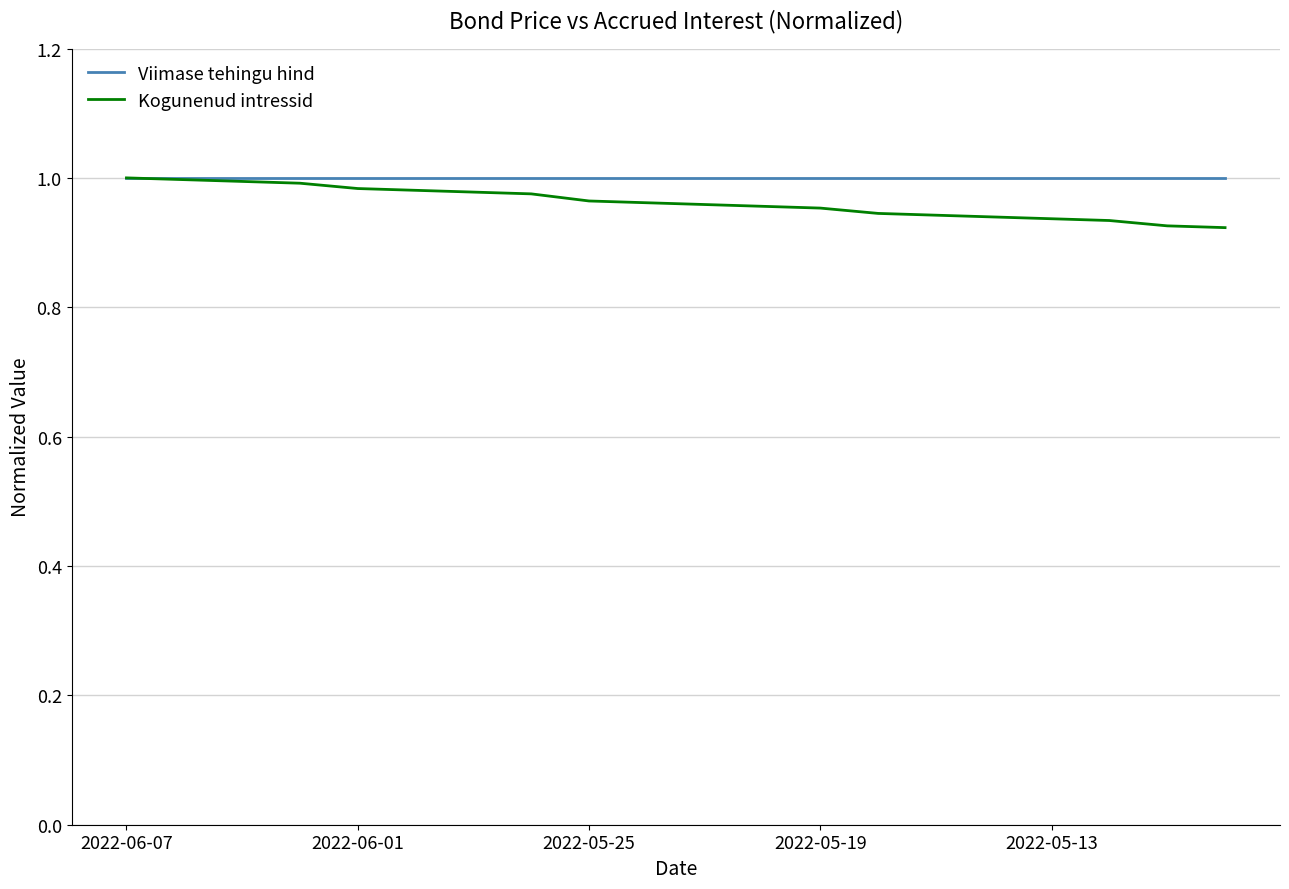

Which series has the widest spread of values?

Kogunenud intressid